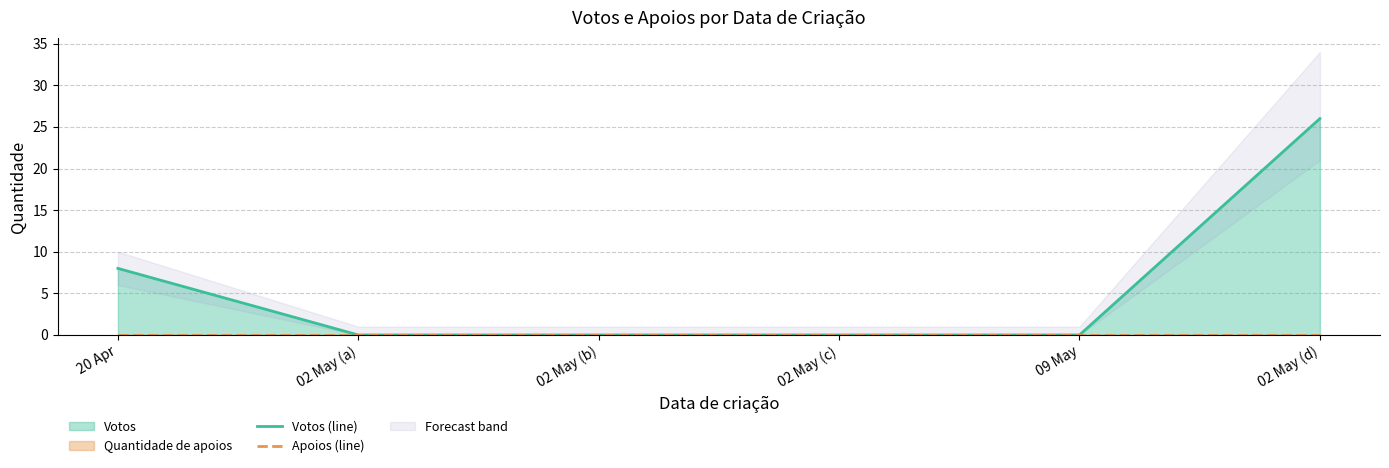

Rank the series by their average value, from lowest to highest.

Apoios (line), Votos (line)